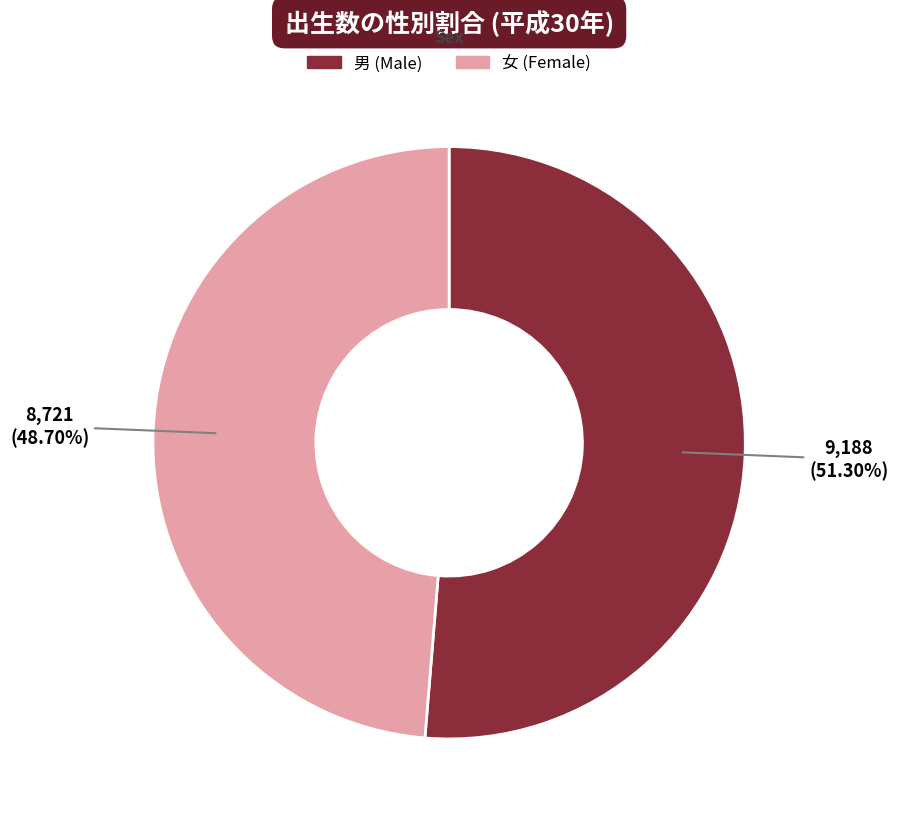

Between 男 and 女, which is larger?

男